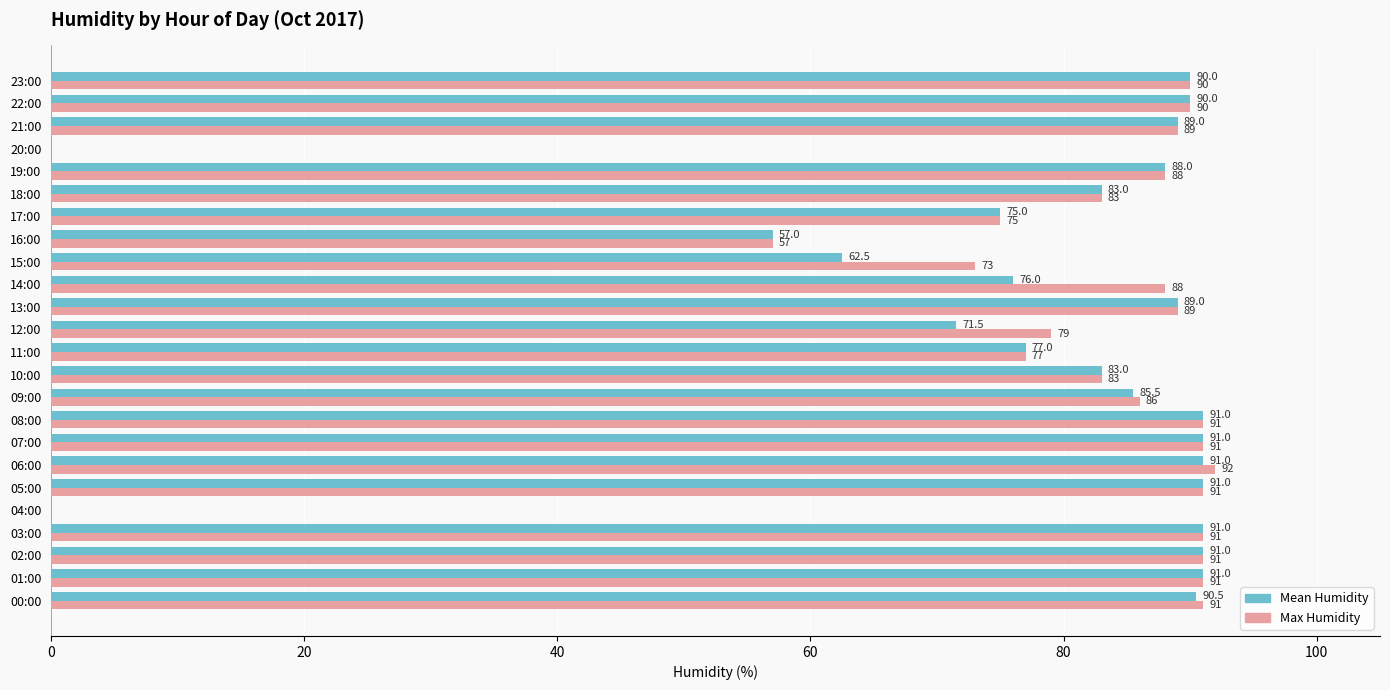

How many values in Mean Humidity are above zero?

22